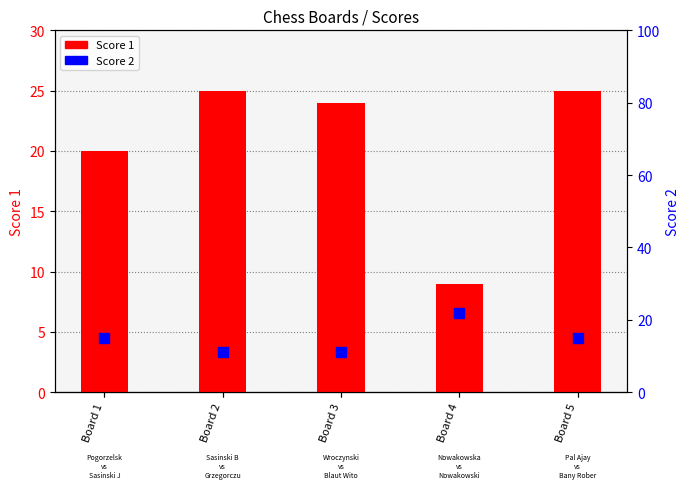

Which series contains the lowest Y value?

Score 1